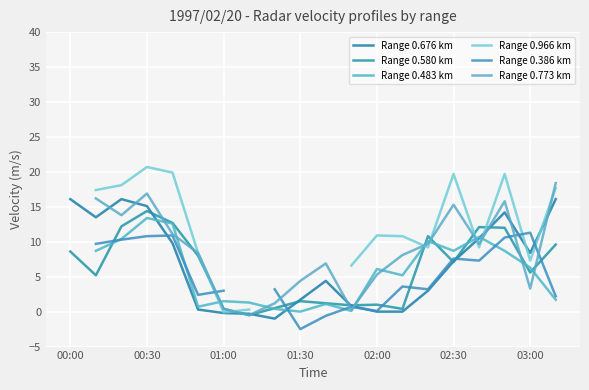

The value of Range 0.966 km at 02:00 is 10.9. True or false?

True